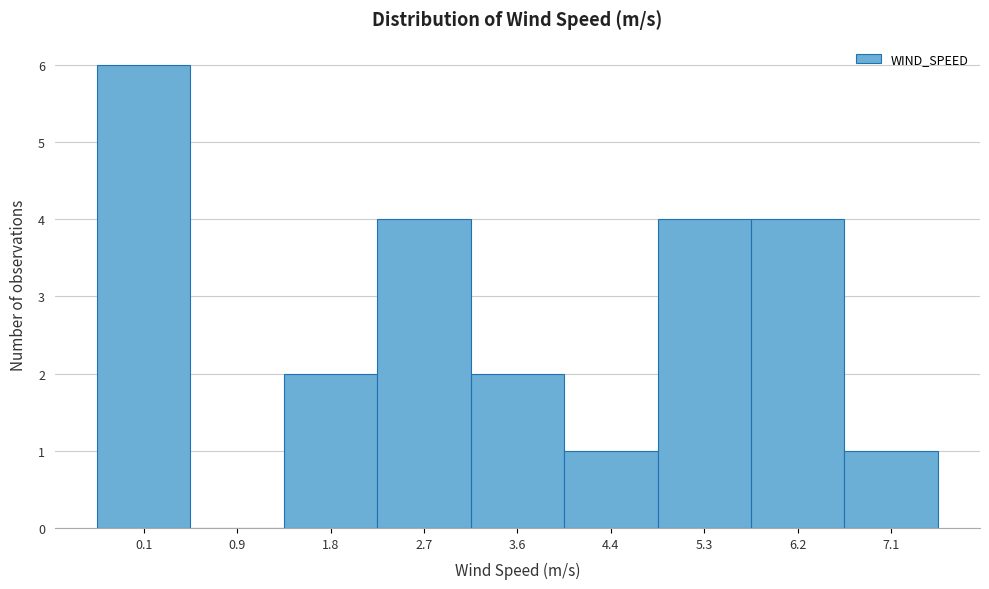

Reading left to right, extract all data points from this chart.

0.1=6	0.9=0	1.8=2	2.7=4	3.6=2	4.4=1	5.3=4	6.2=4	7.1=1